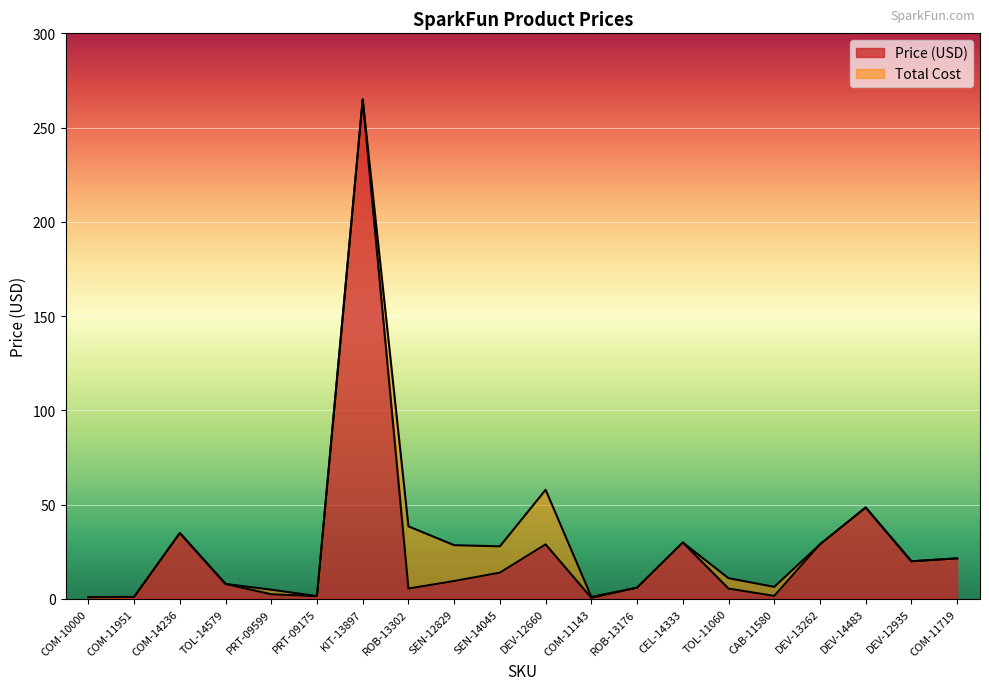

At which label does Total Cost first exceed 21?

COM-14236